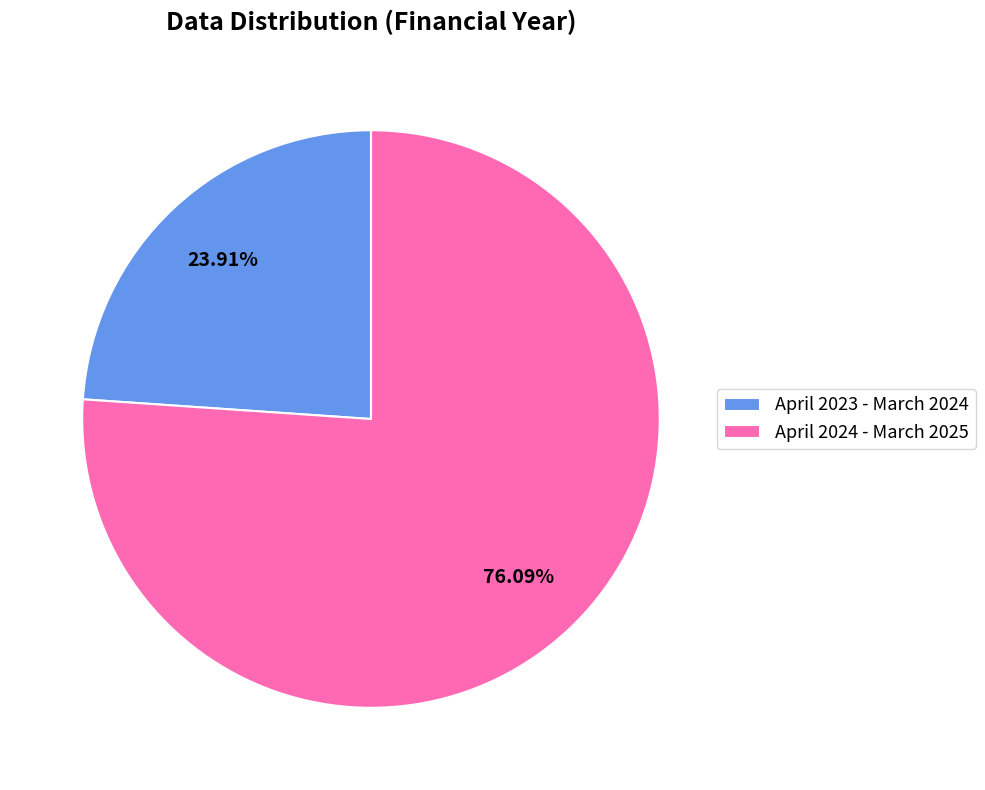

To the nearest percent, what is the average slice percentage?

50%